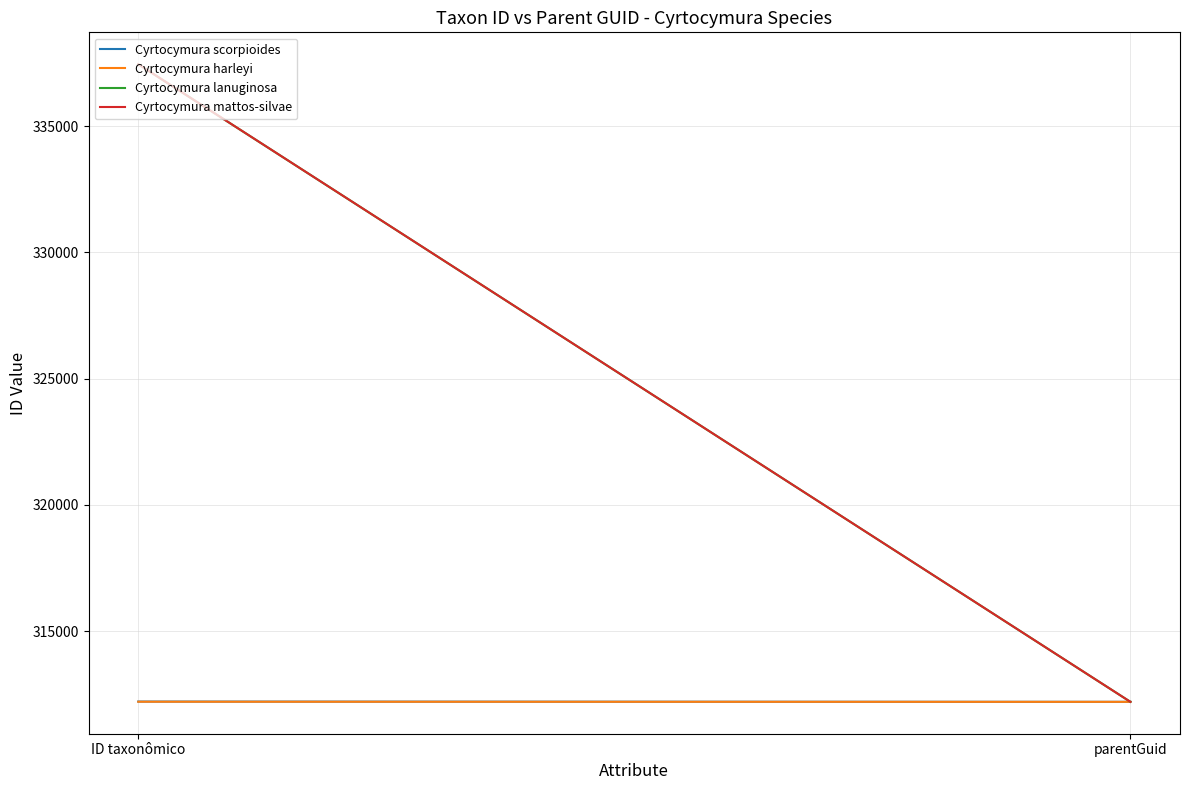

What is the label of the 1st point from the right?

parentGuid